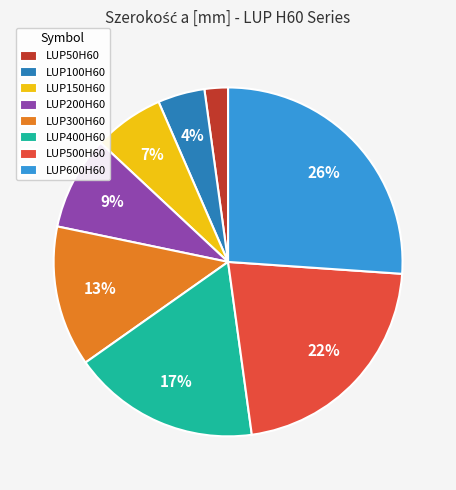

Is the sum of LUP50H60 and LUP400H60 greater than half?

No